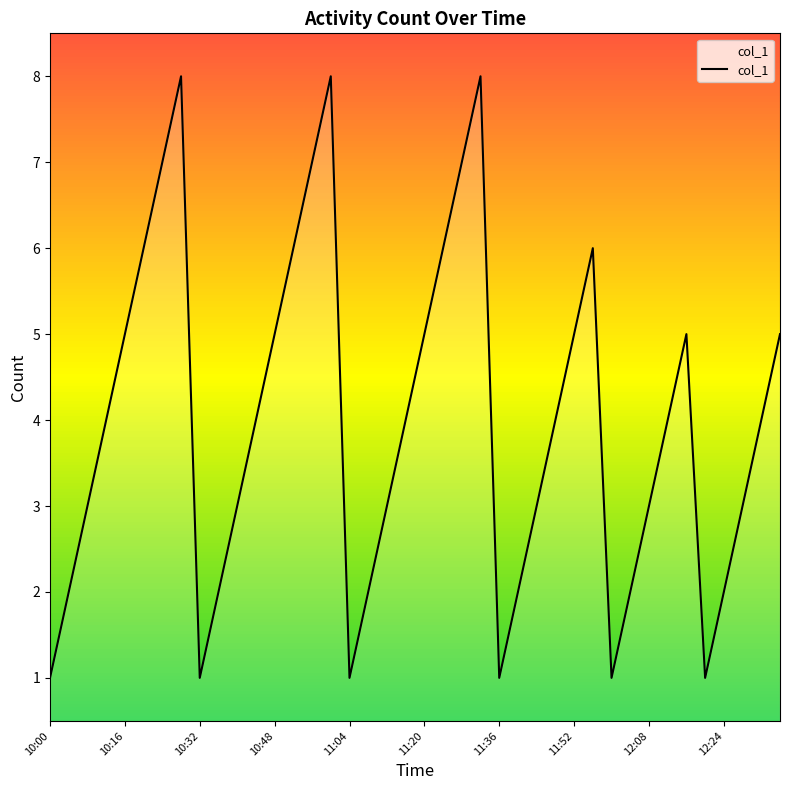

What is the sum of all values?

159